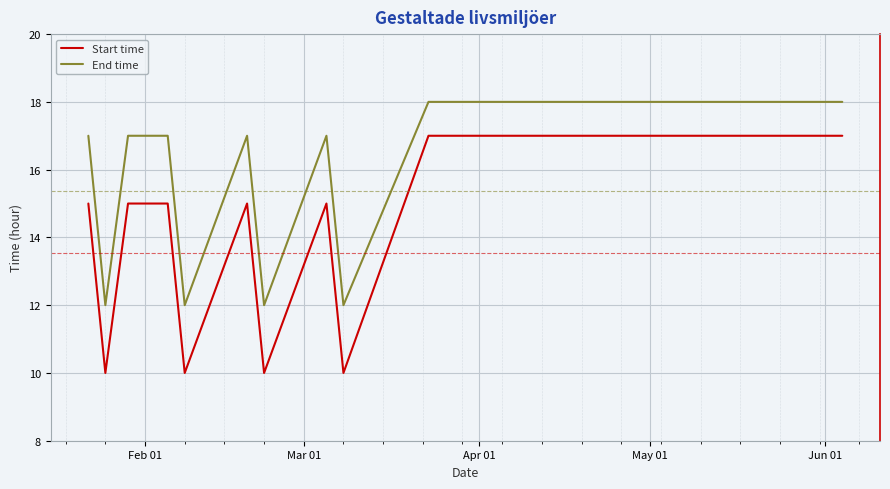

True or false: Start time and End time cross at least once.

False